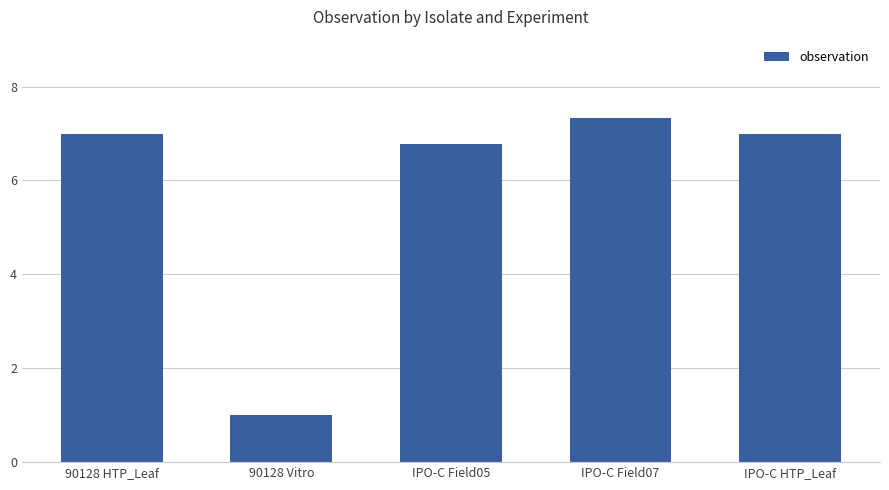

Reading left to right, extract all data points from this chart.

7.0	1.0	6.8	7.3	7.0